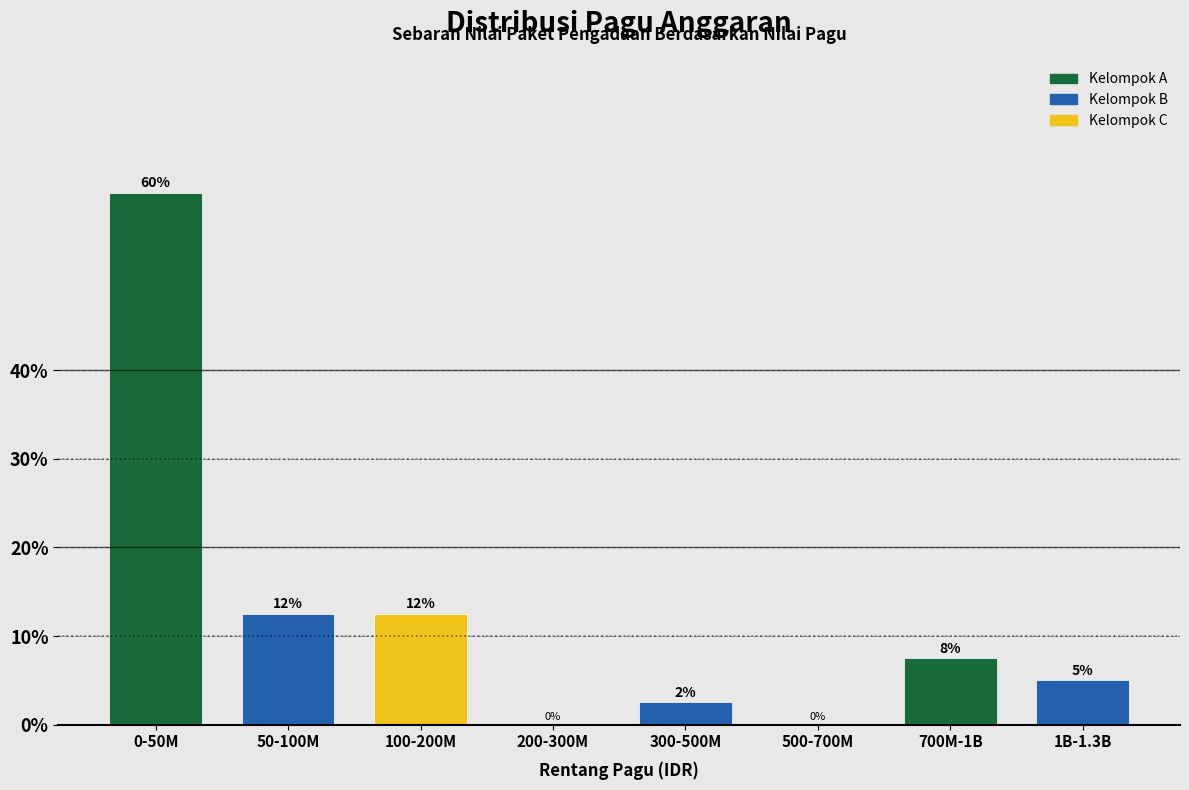

Where does the data first go above 7?

0-50M